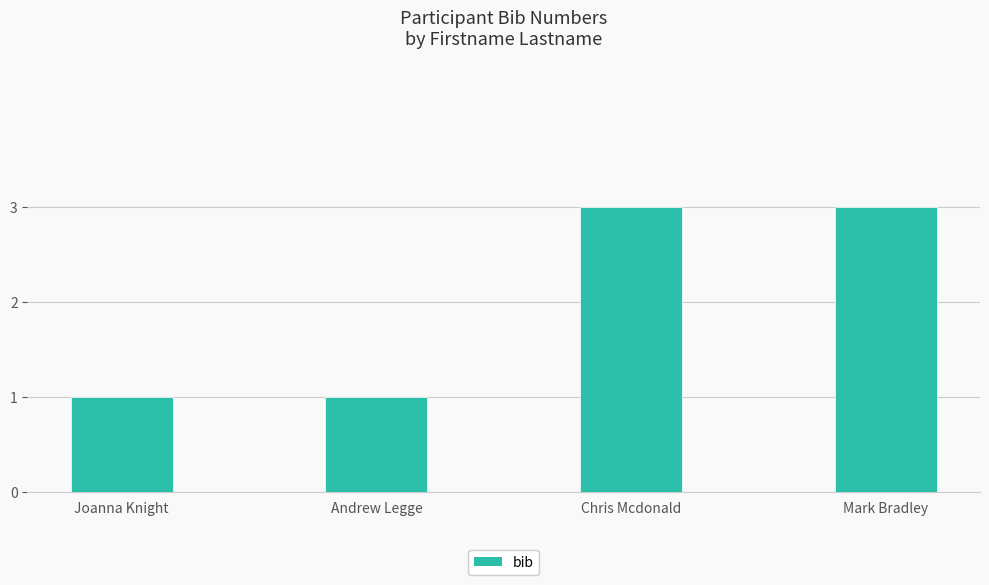

What is the approximate value at Andrew Legge?

1